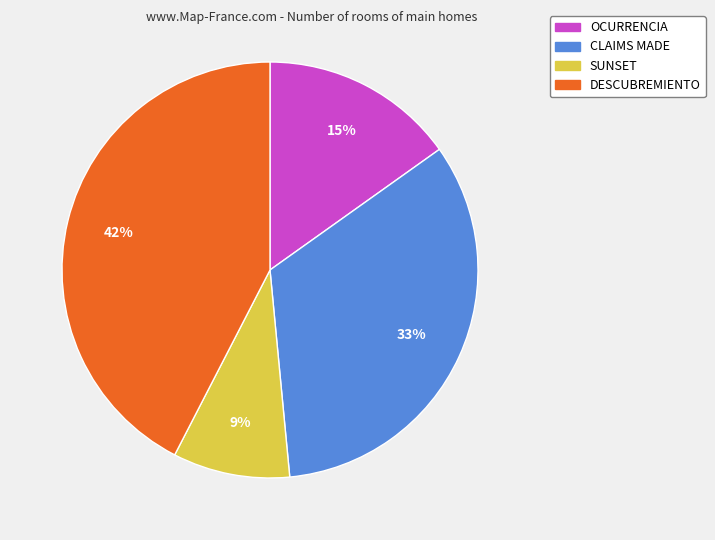

Does any single category account for the majority?

No